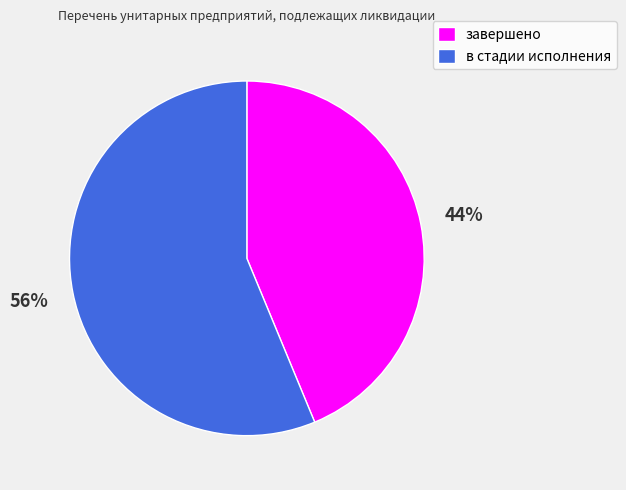

Is there any slice that represents more than half of the pie?

Yes